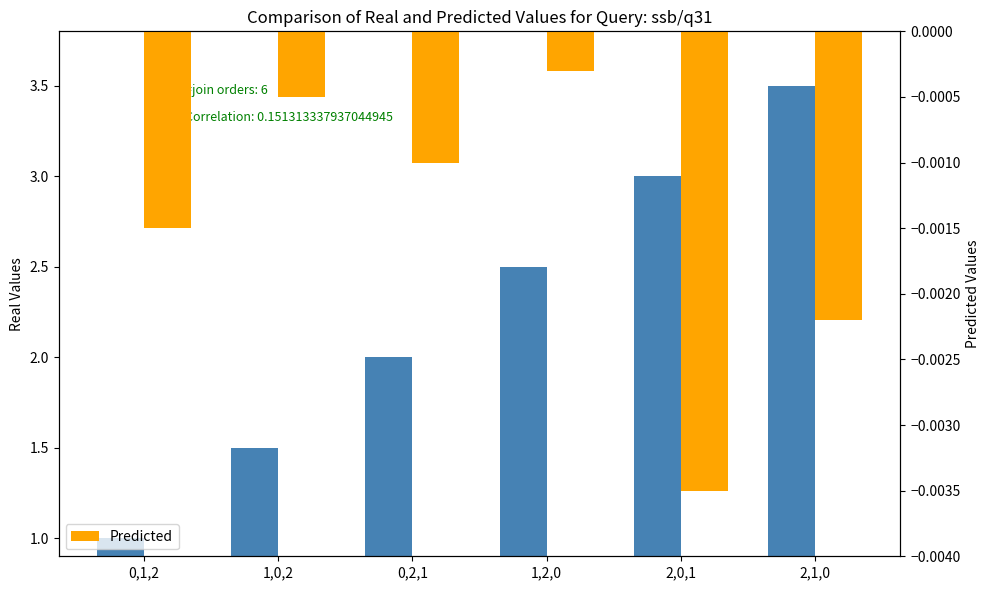

Rank the categories by Real Values value from lowest to highest.

0,1,2, 1,0,2, 0,2,1, 1,2,0, 2,0,1, 2,1,0